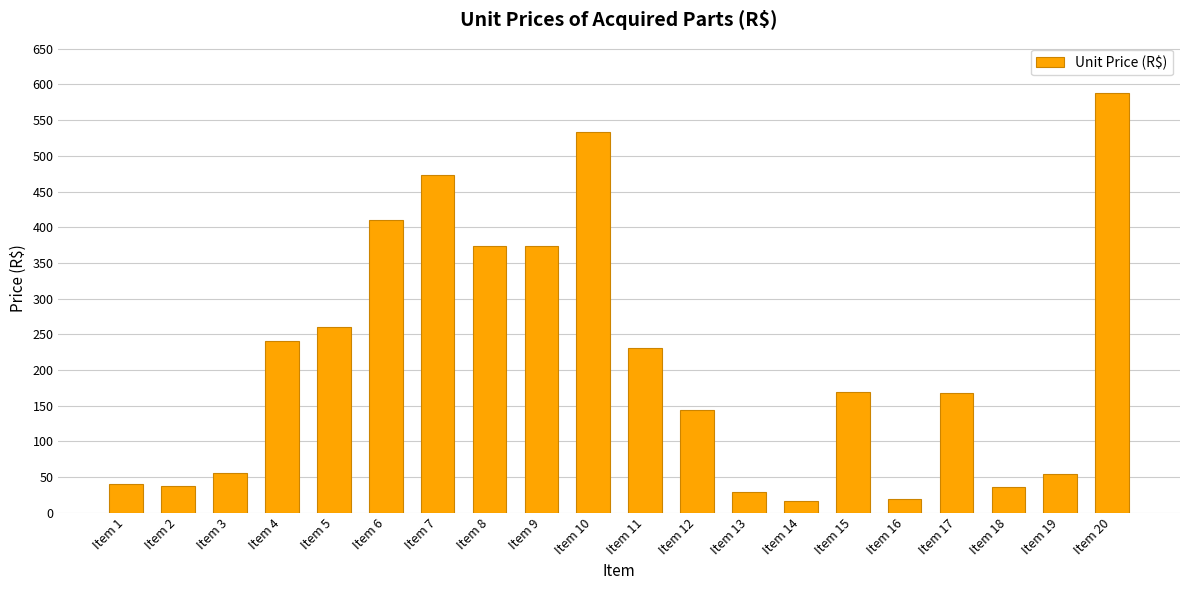

Which has a higher value, Item 3 or Item 7?

Item 7